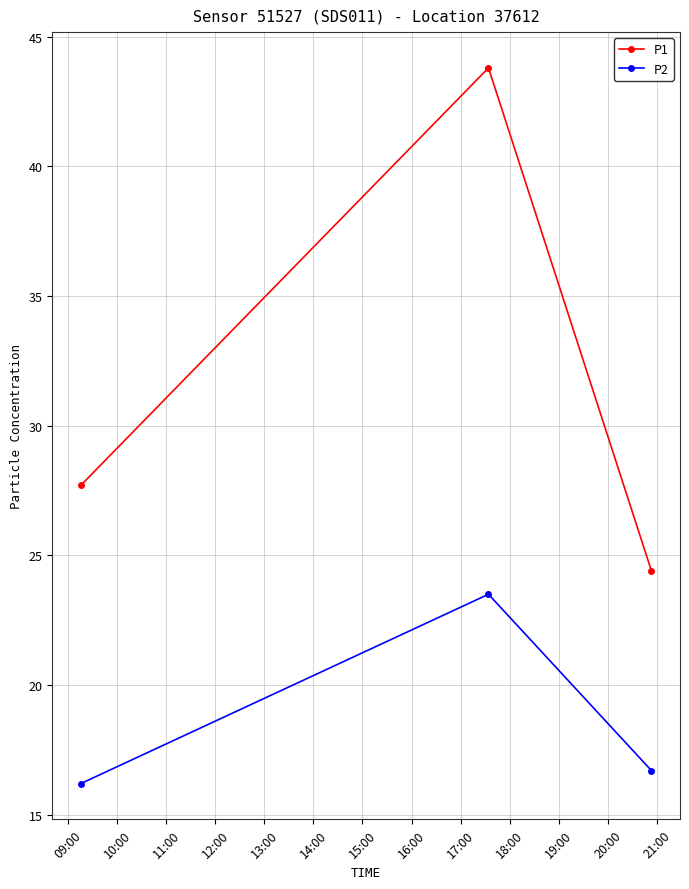

What is the greatest value displayed?

43.8